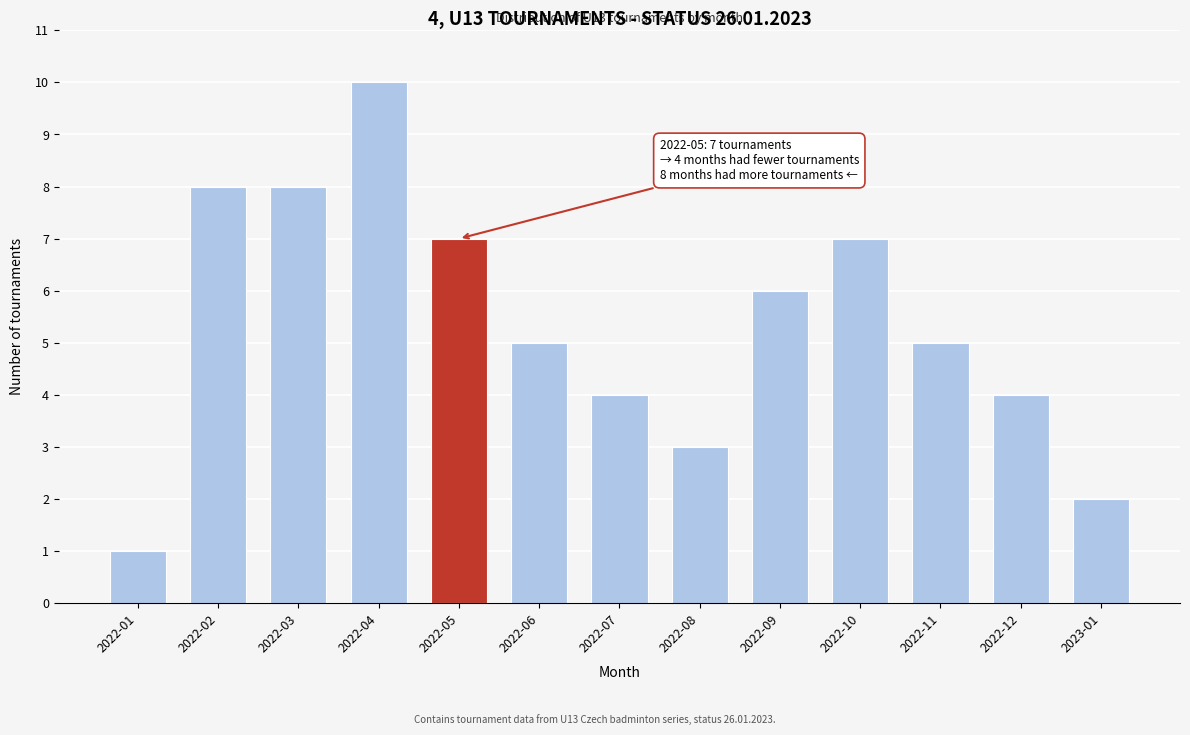

Reading left to right, what are all the values shown in this chart?

2022-01=1	2022-02=8	2022-03=8	2022-04=10	2022-05=7	2022-06=5	2022-07=4	2022-08=3	2022-09=6	2022-10=7	2022-11=5	2022-12=4	2023-01=2